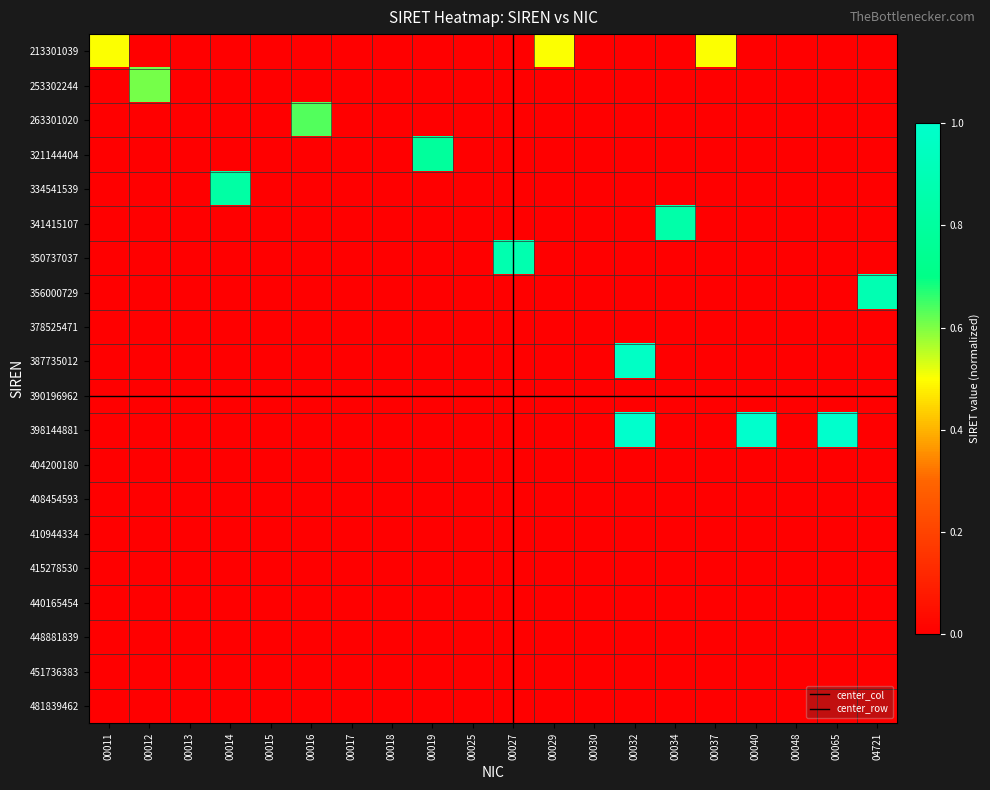

How many data points in 334541539 are above 0?

1